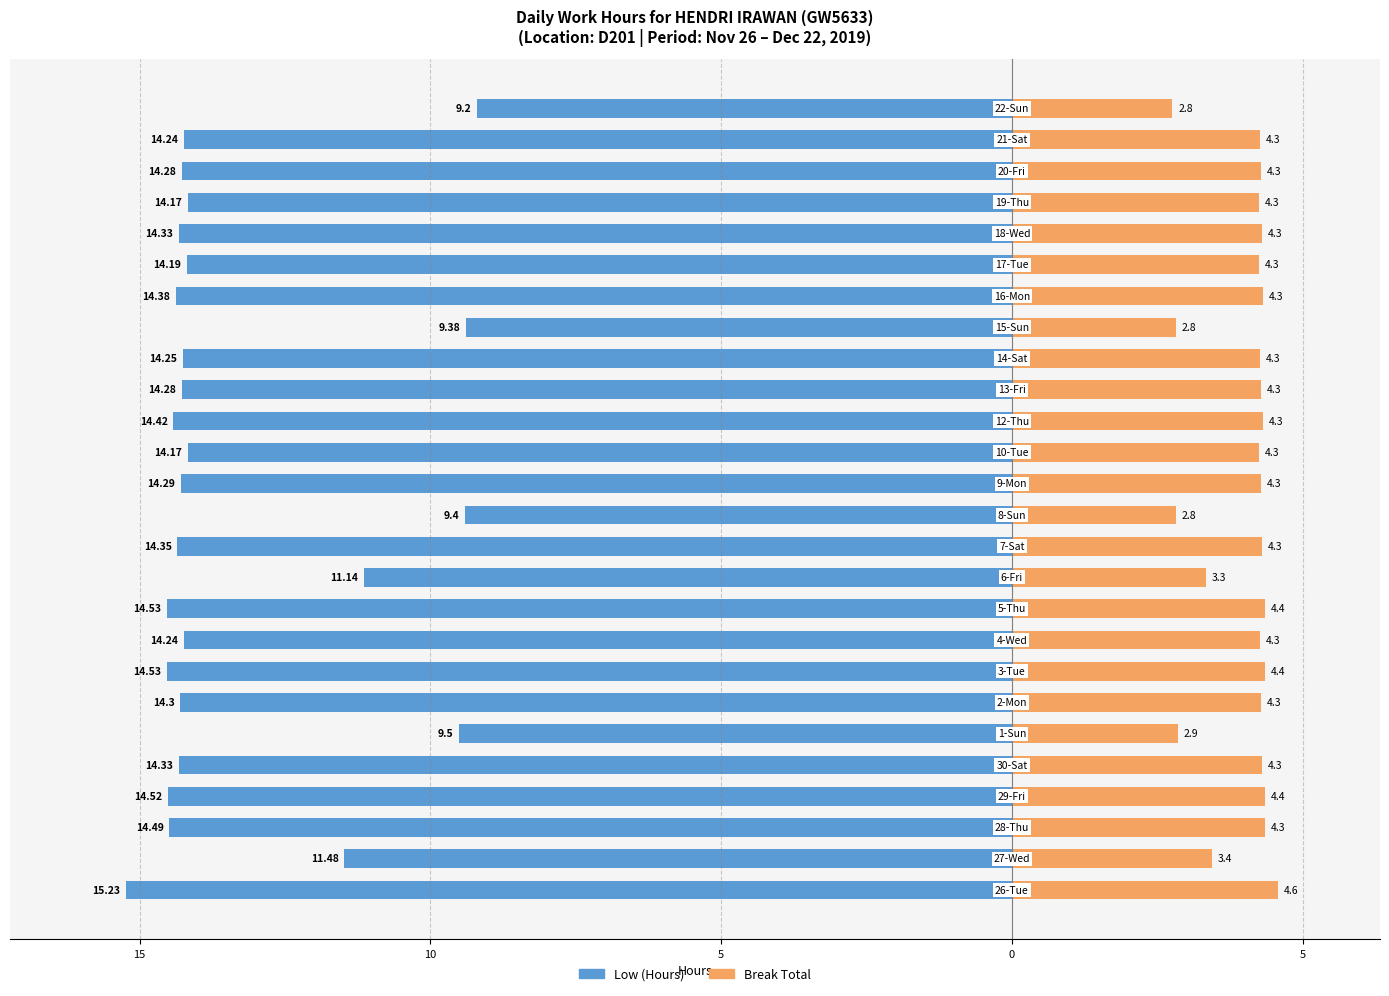

What is the label of the 9th bar from the right?

17